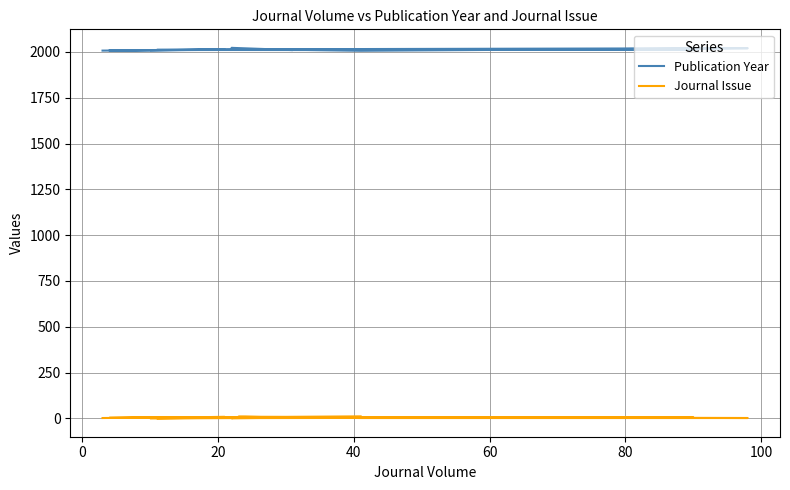

True or false: Publication Year has a value of 1297 at 11.

False